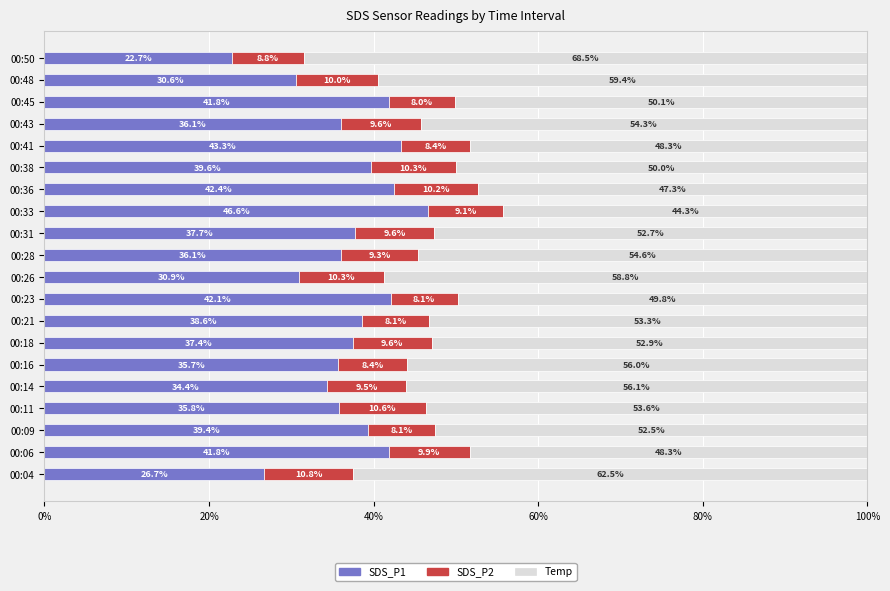

What is the total value across all series at 00:23?

100.0